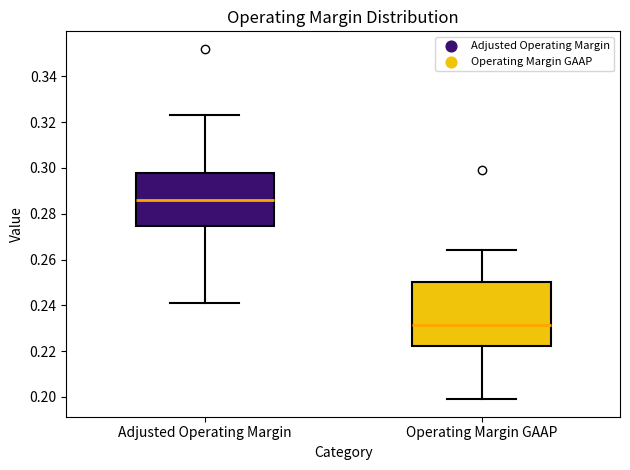

Which box has the highest median line?

Adjusted Operating Margin